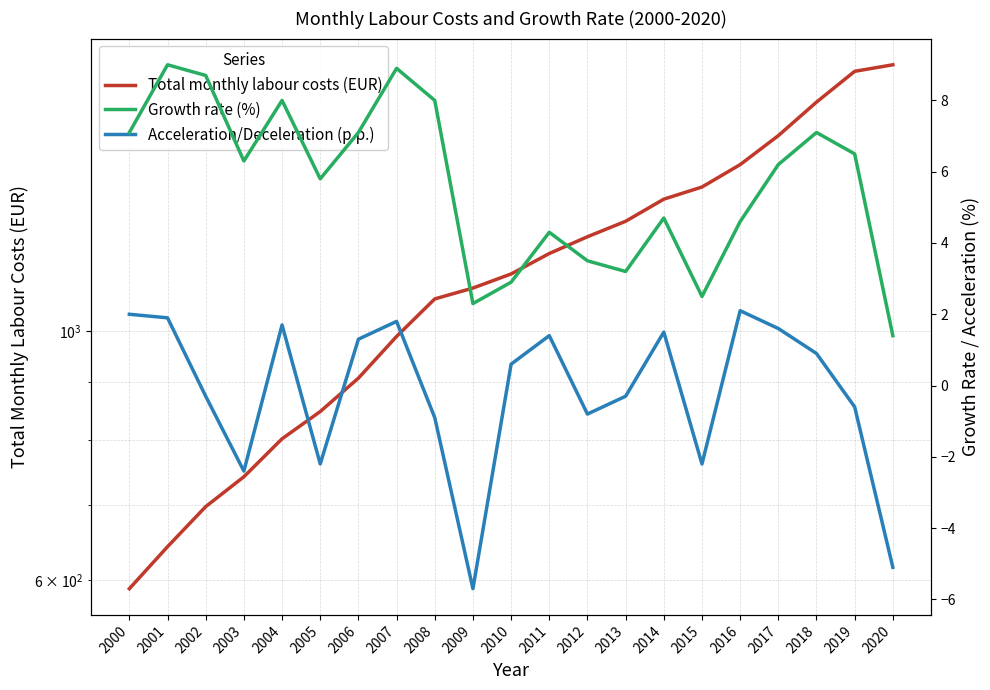

True or false: Total monthly labour costs (EUR) and Growth rate (%) intersect in this chart.

False